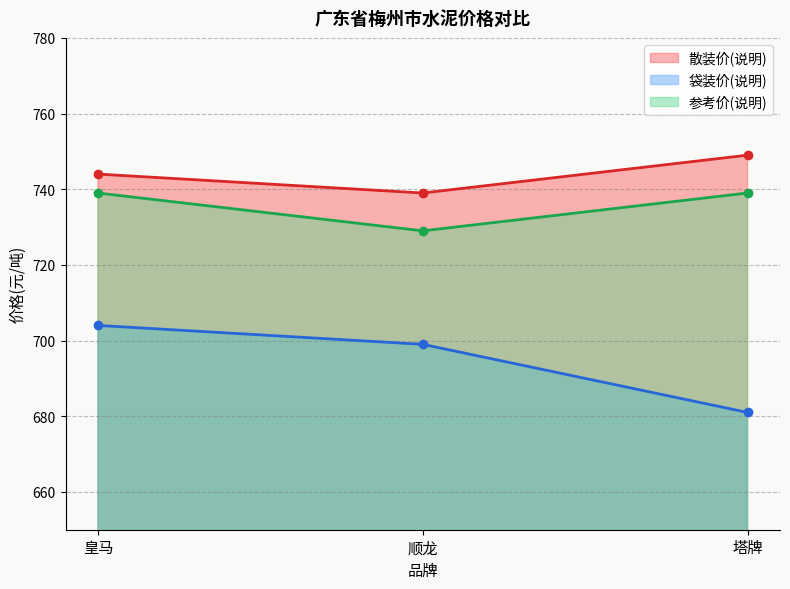

Is it true that 参考价(说明) equals 739 at 塔牌?

True